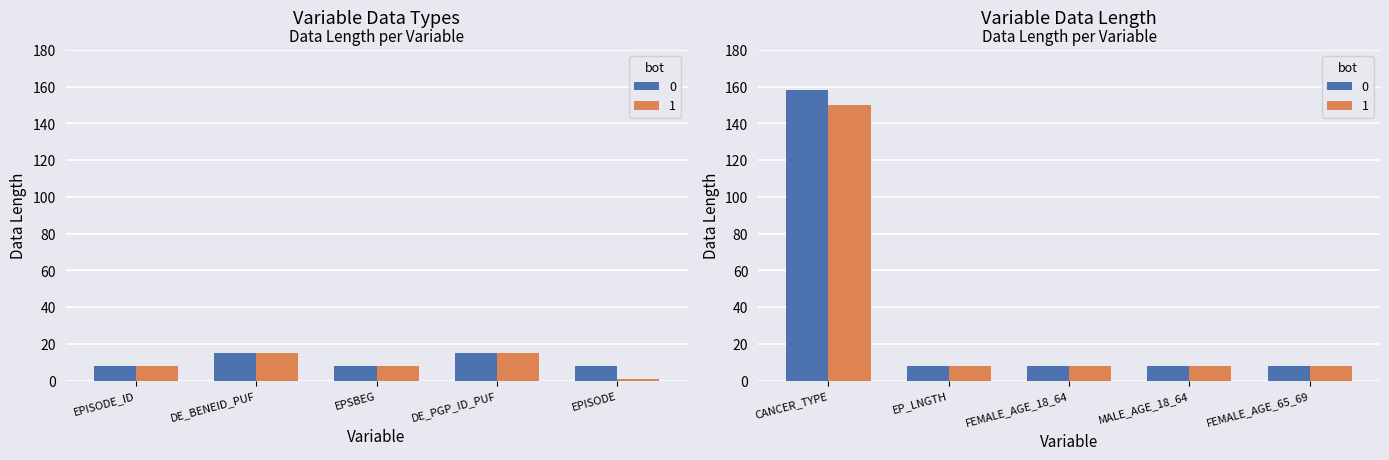

What is the sum of all 1 values?

229